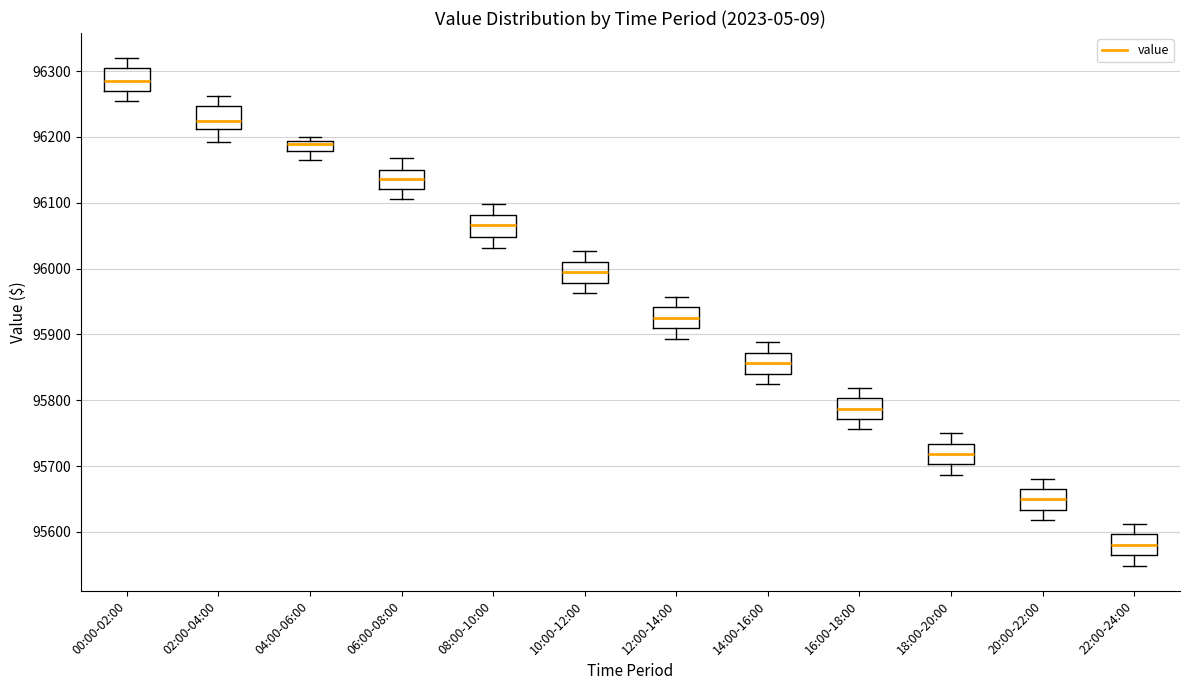

Where is the upper edge of the box for 04:00-06:00 on the y-axis? The values are not printed on the chart, so give them approximately, as read against the axis.

96190